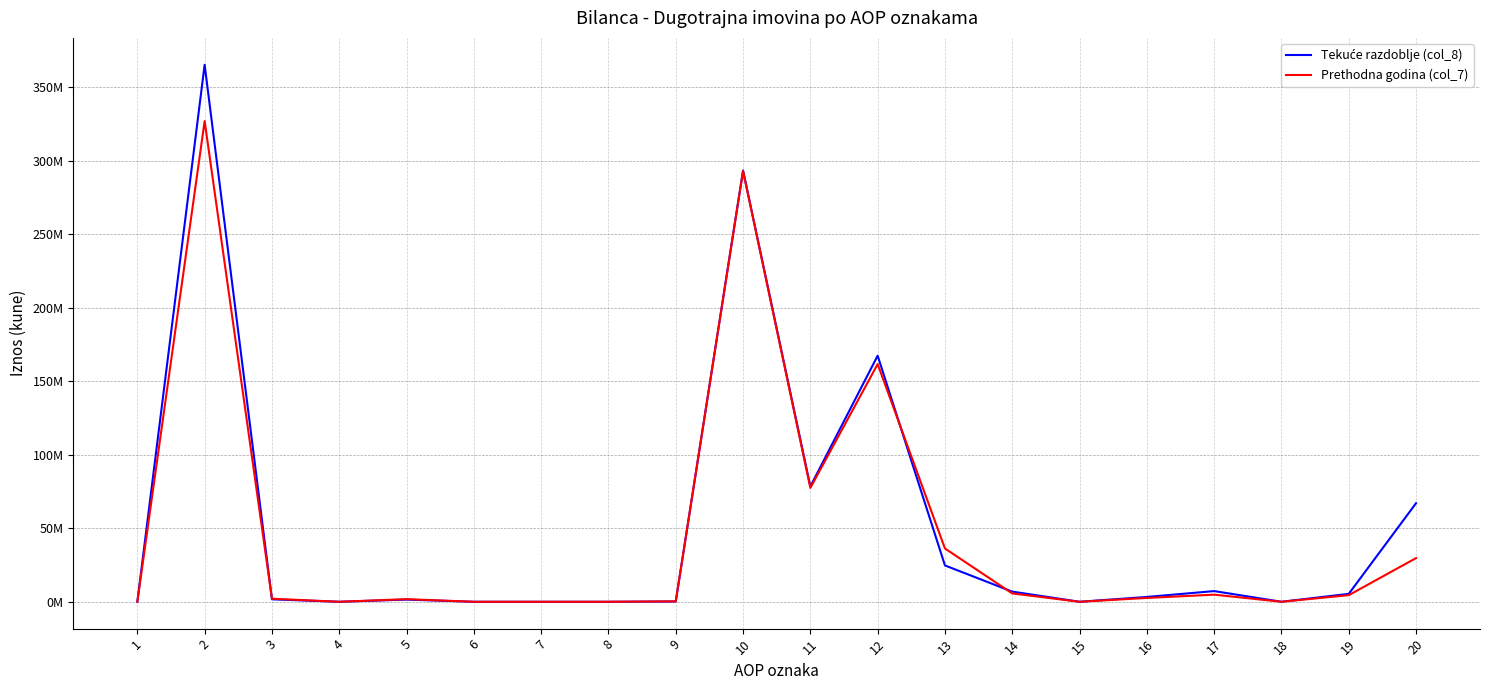

Is it true that Tekuće razdoblje (col_8) equals 67059151 at 20?

True